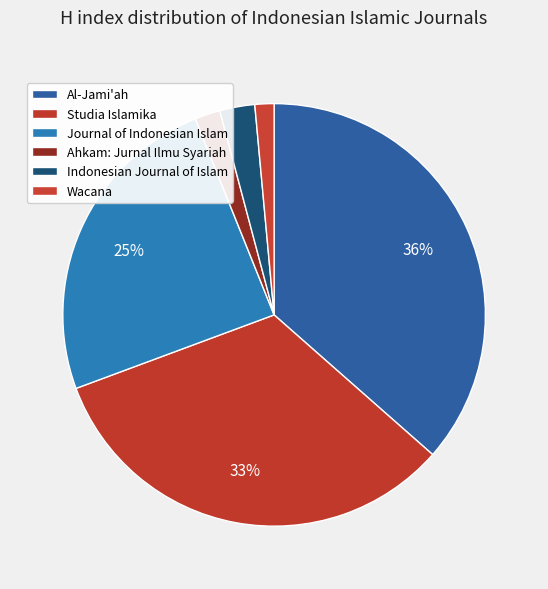

How many slices are in this pie chart?

6